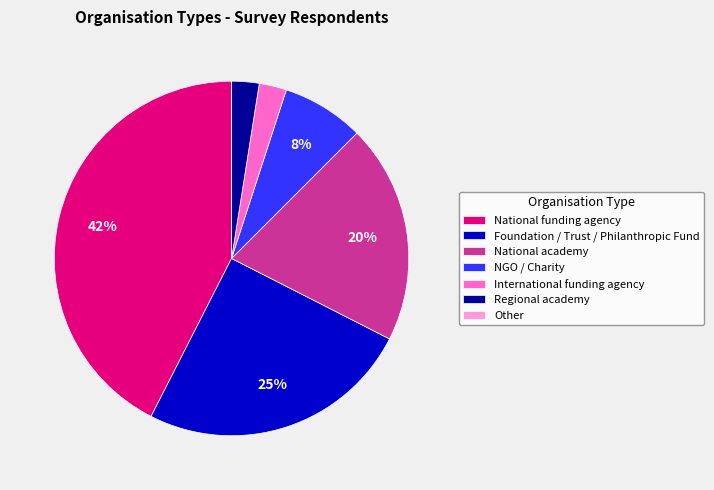

To the nearest percent, what is the difference between the largest and smallest slice percentages?

42%